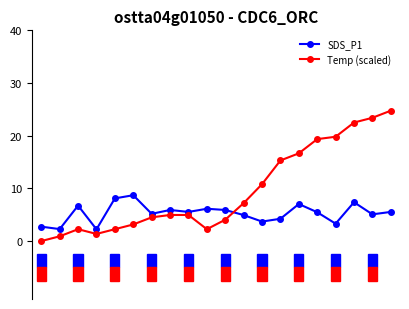

What is the sum of all Temp (scaled) values?

190.4